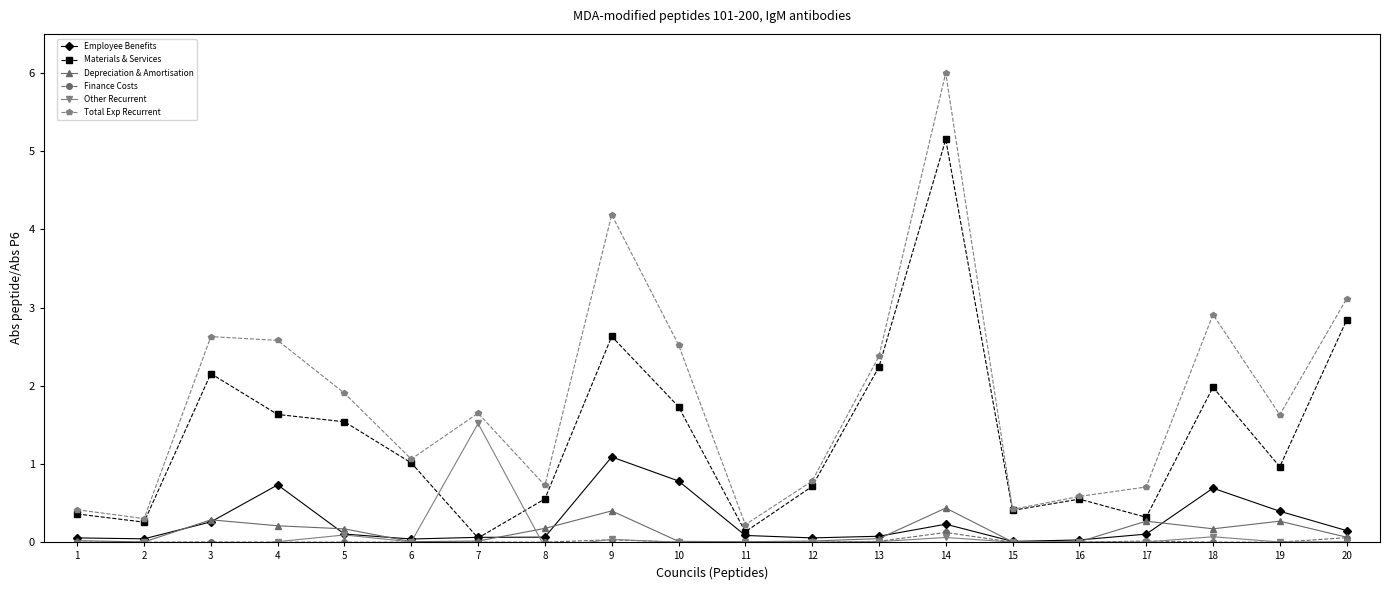

How many times do Other Recurrent and Employee Benefits cross each other?

2